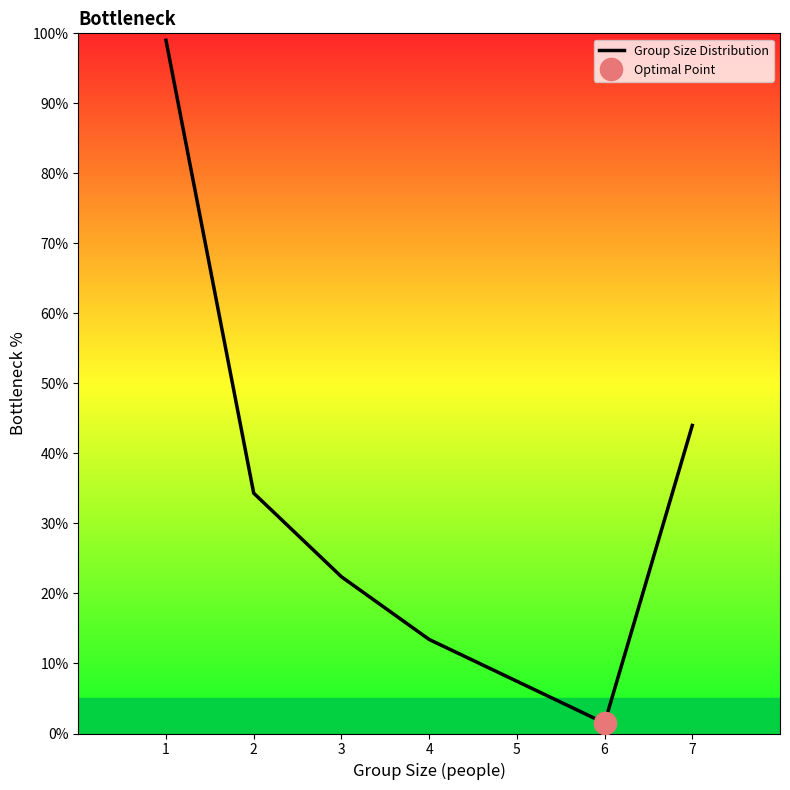

Rank the categories by value from highest to lowest.

1, 7, 2, 3, 4, 5, 6